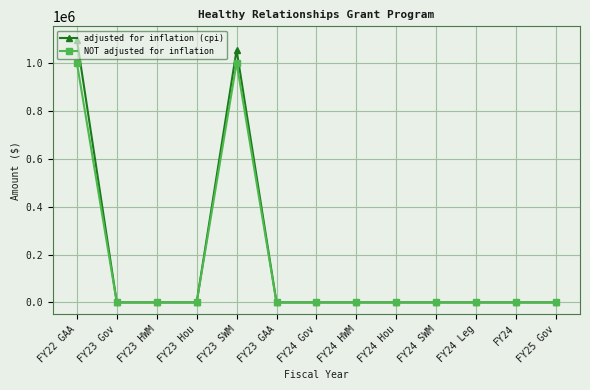

Which category has the highest value across all series?

FY22 GAA